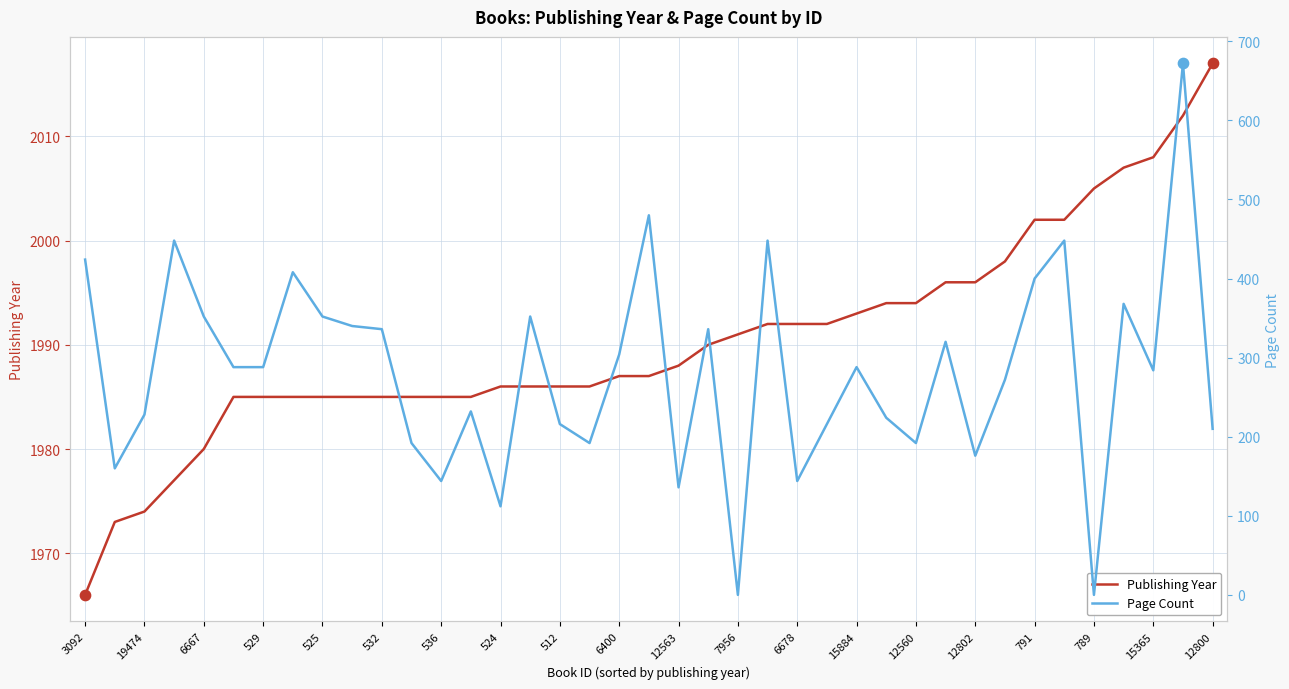

Is the value of Publishing Year at 29 greater than the value of Page Count at 33?

Yes